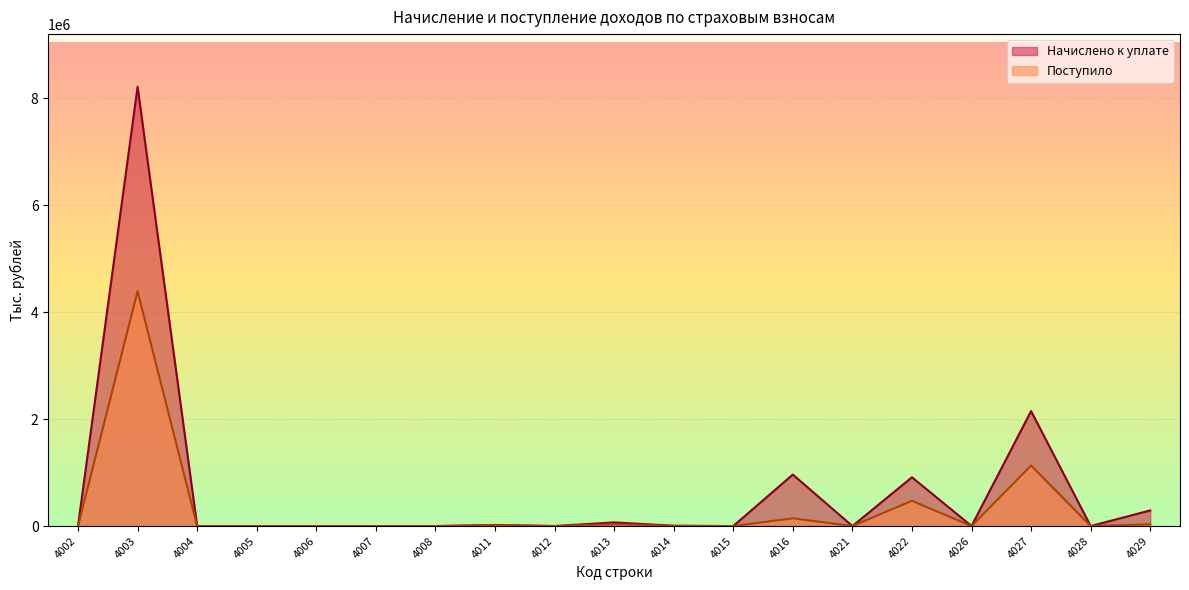

How many distinct data groups are displayed?

2